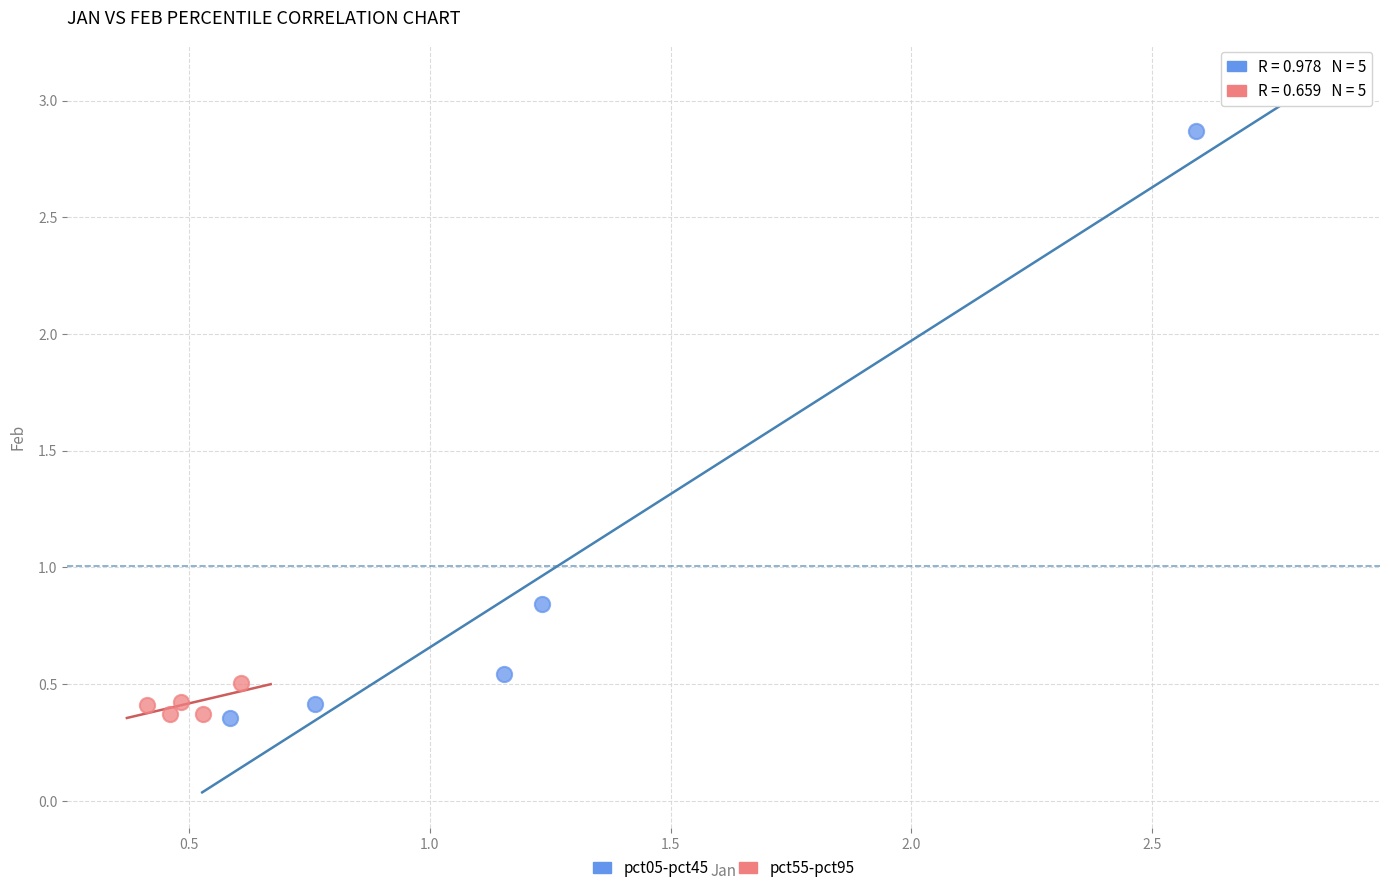

Which series reaches the maximum Y coordinate?

pct05-pct45